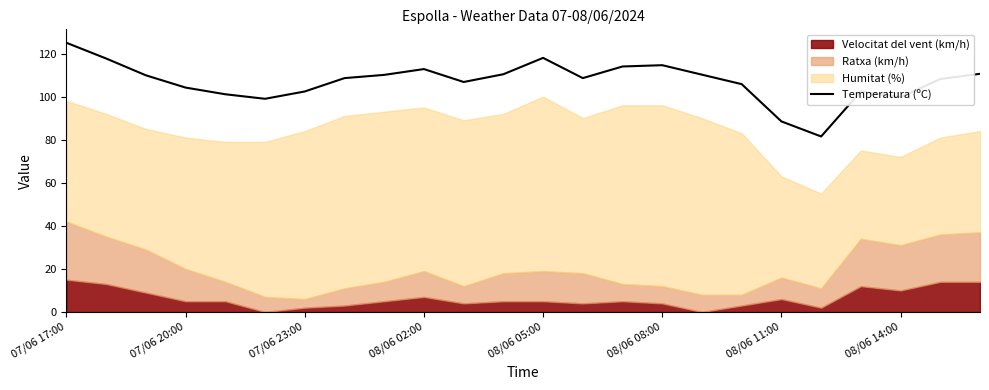

True or false: the data shows 102.4 at 20.

True